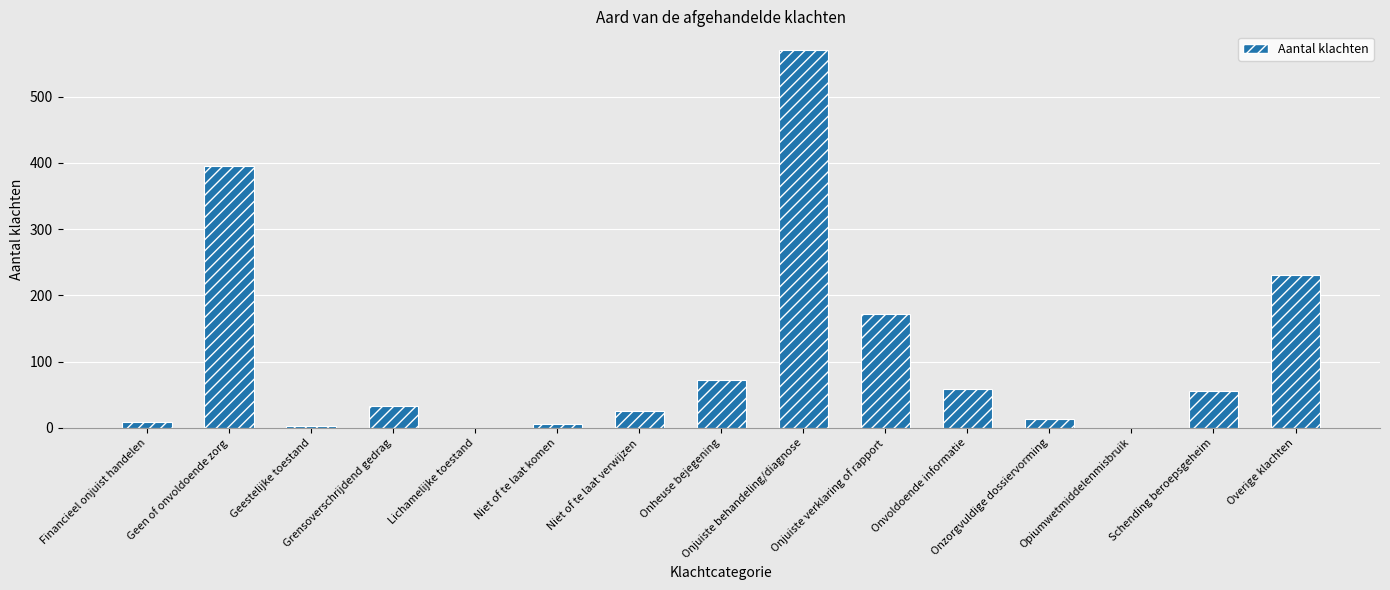

What is the sum of all values?

1644